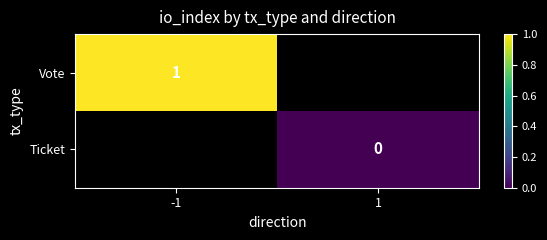

The Vote series shows 1 at -1. True or false?

True